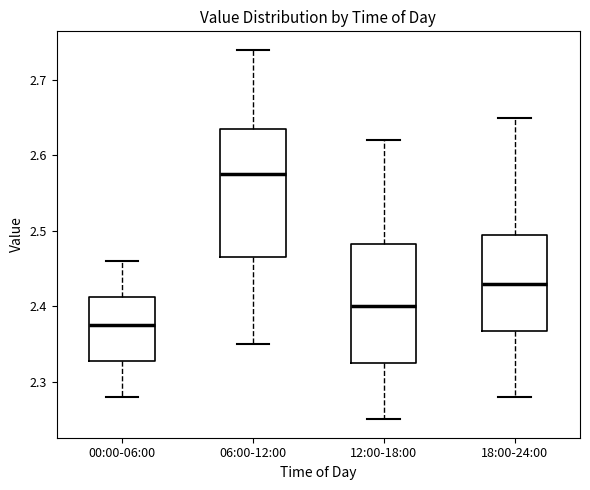

Which box's median line is the highest?

06:00-12:00